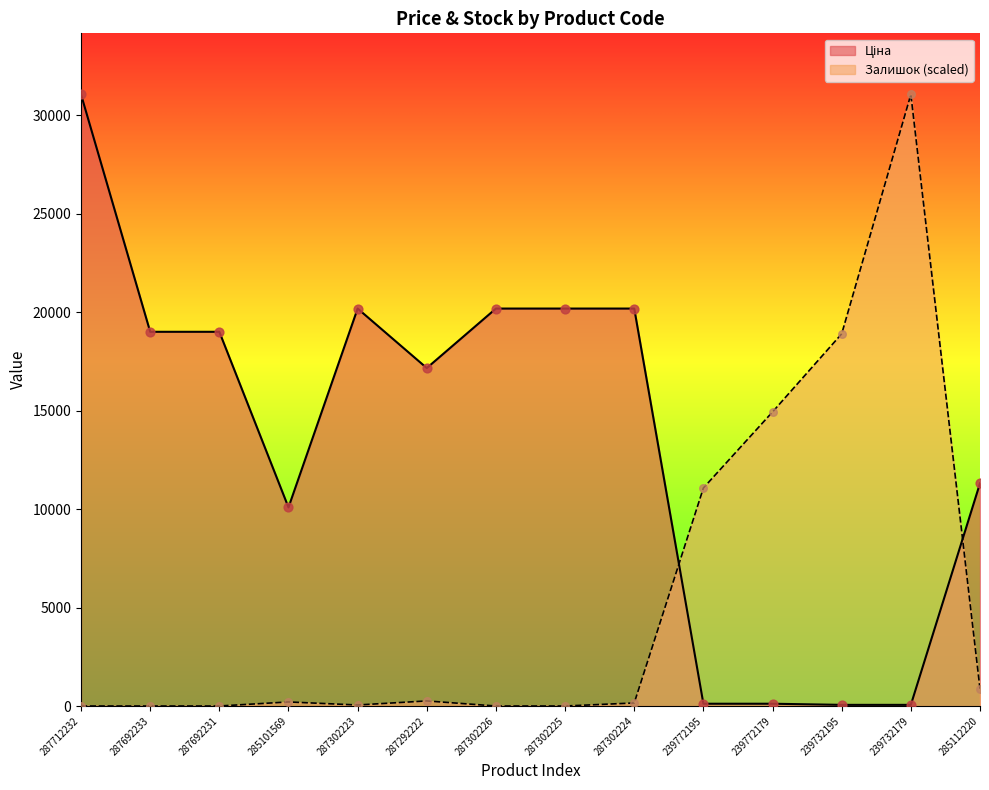

At how many categories does at least one series exceed 5164?

14